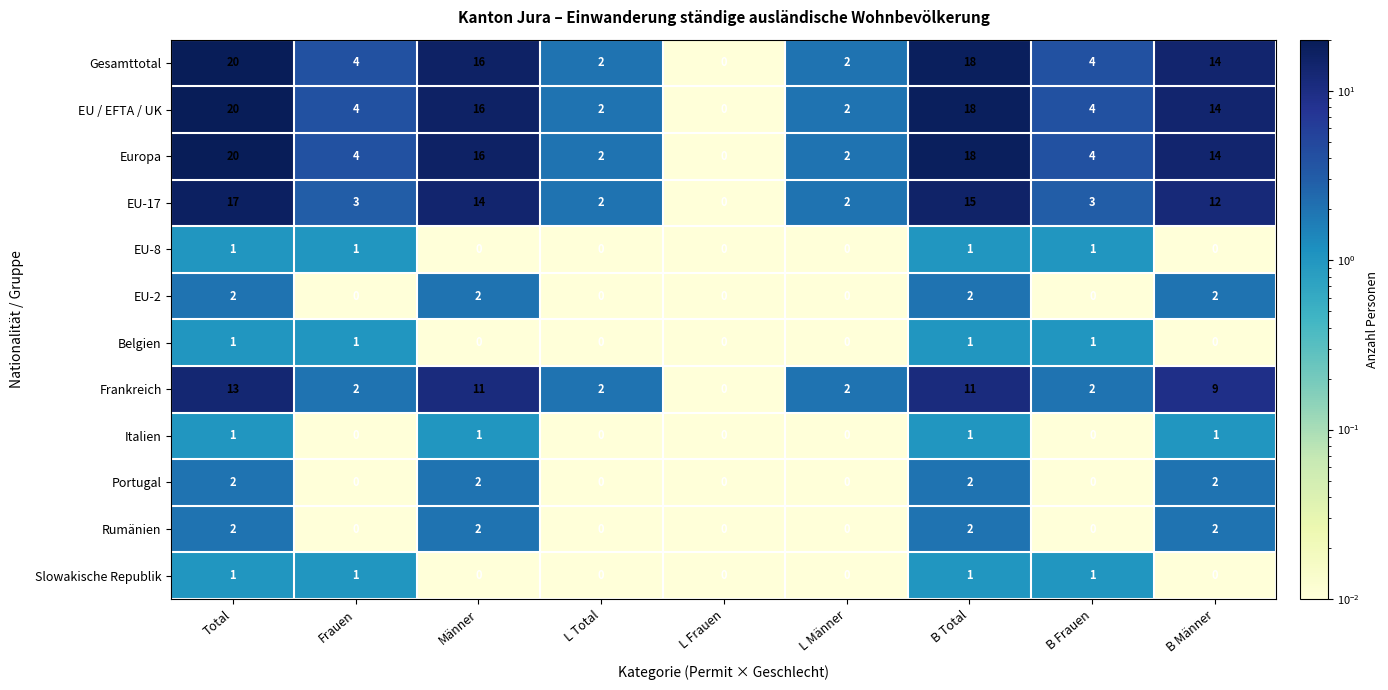

What is the total value across all series at B Total?

90